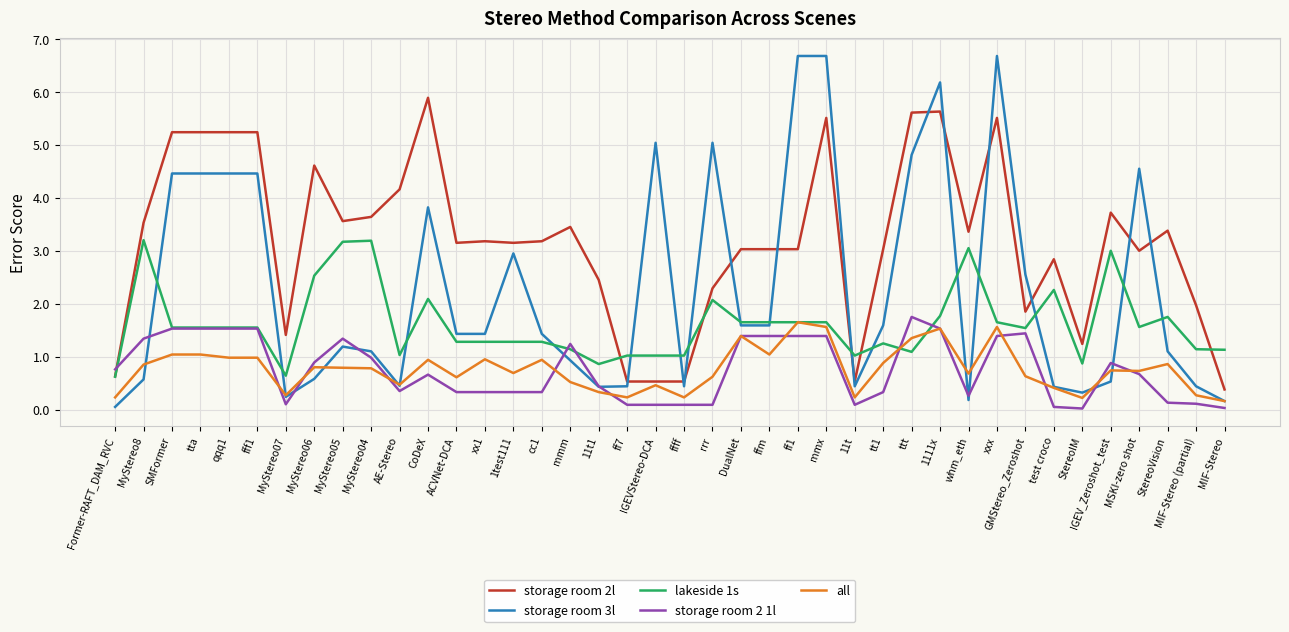

Does the chart have visible grid lines?

Yes